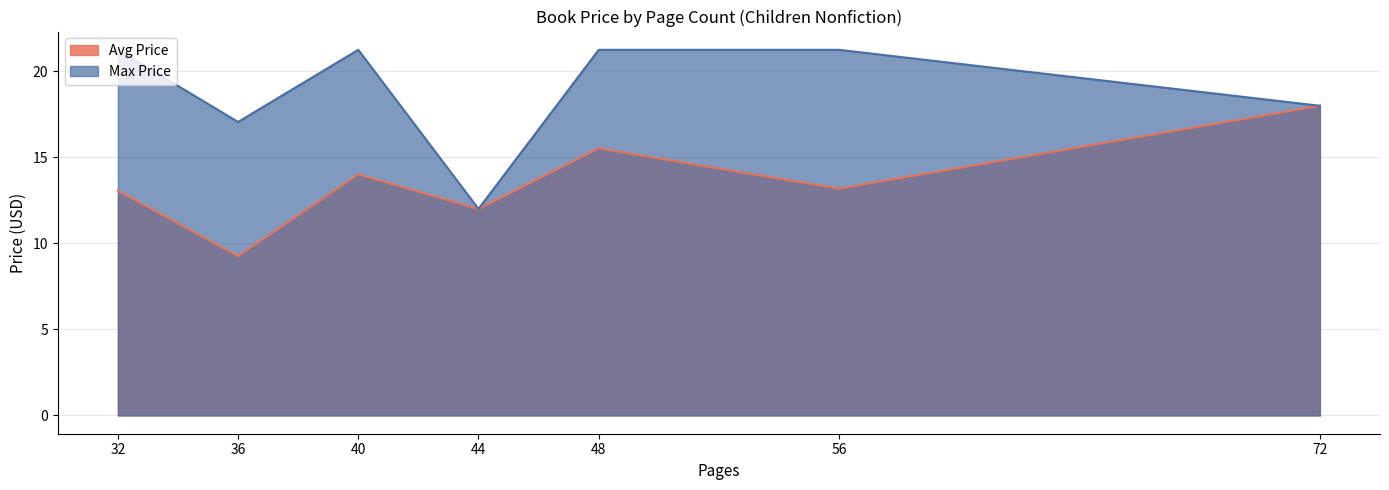

Which series has the widest spread of values?

Max Price